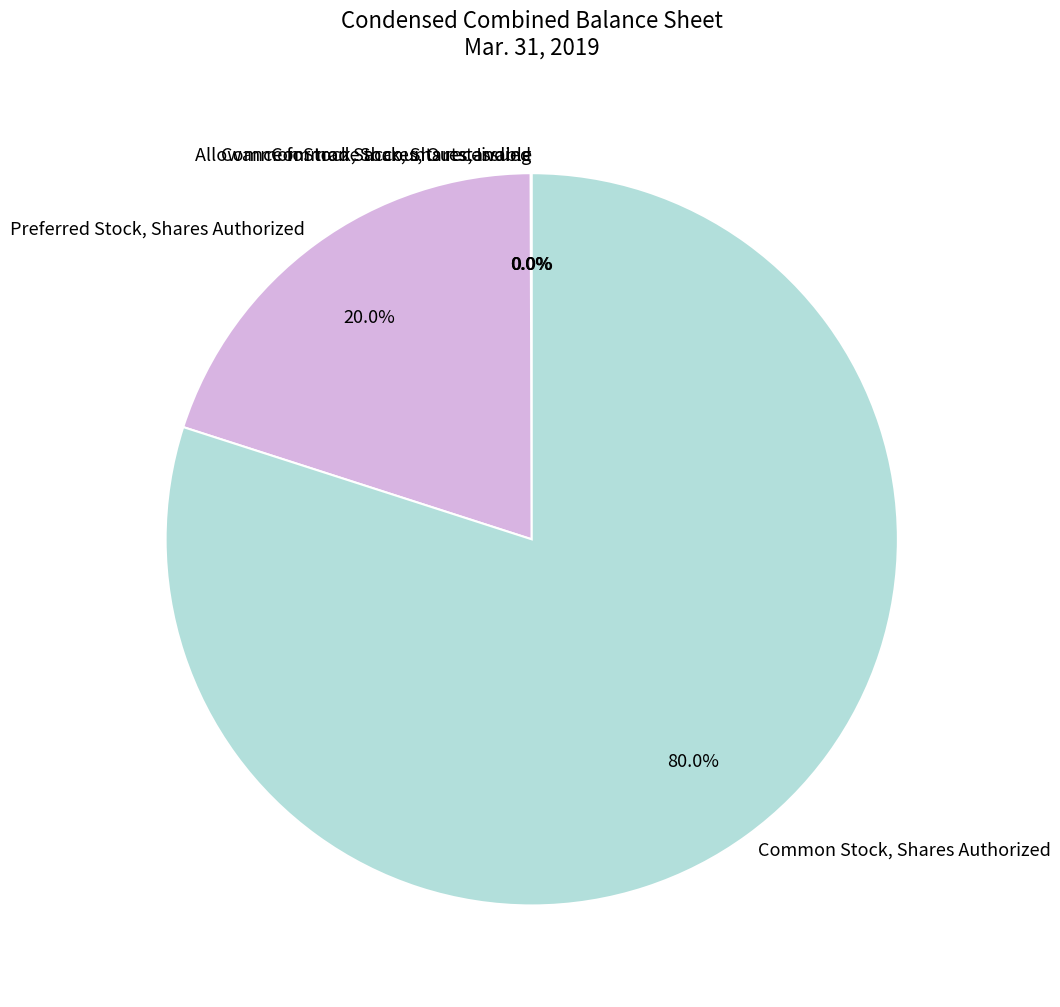

To the nearest percent, what is the average slice percentage?

20%